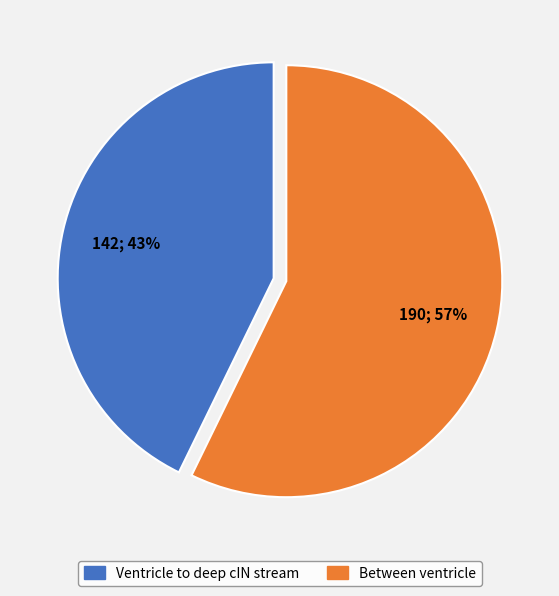

Which slice is the smallest?

Ventricle to deep cIN stream